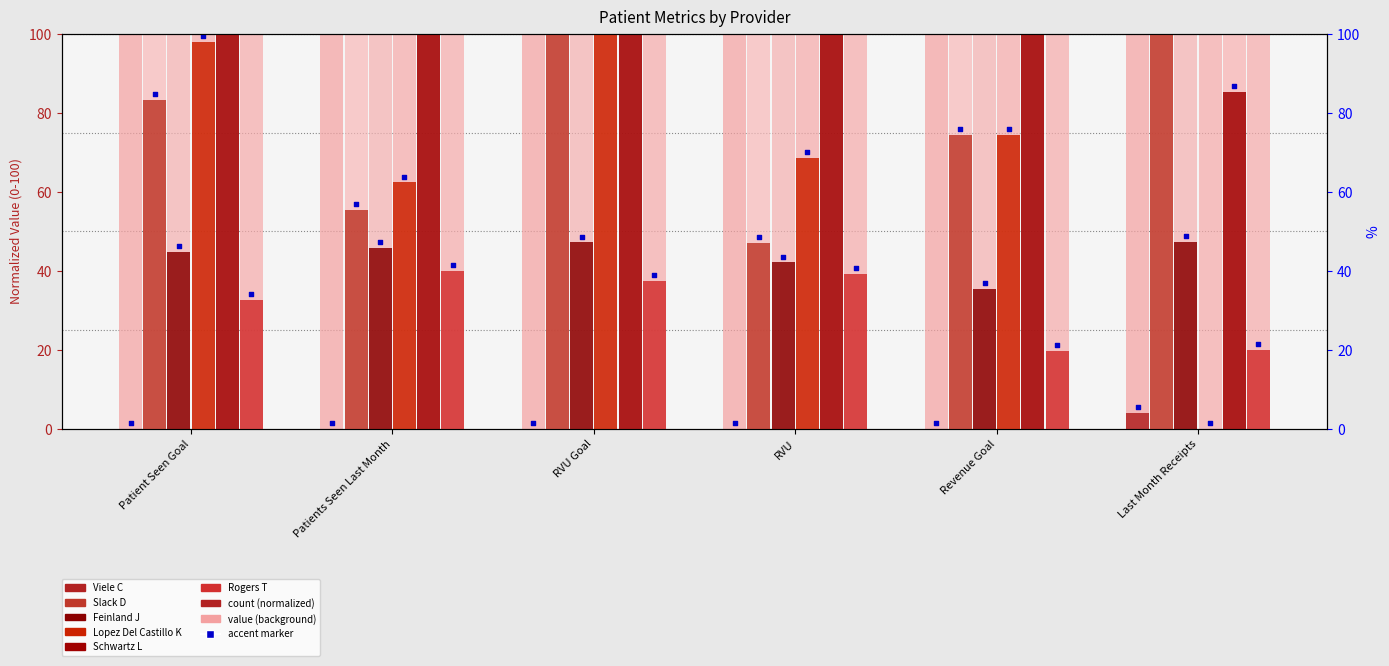

Is the value of Feinland J at Revenue Goal greater than the value of Rogers T at RVU?

No